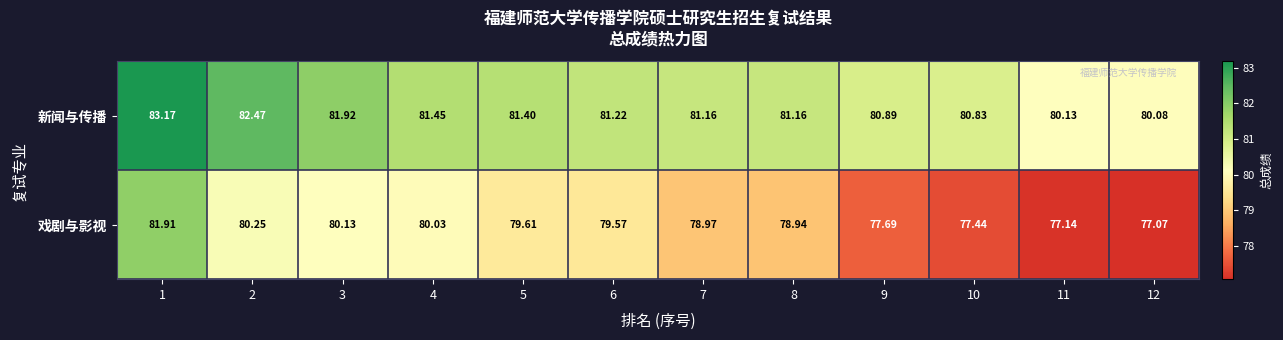

List the series in order of their peak value, highest first.

新闻与传播, 戏剧与影视